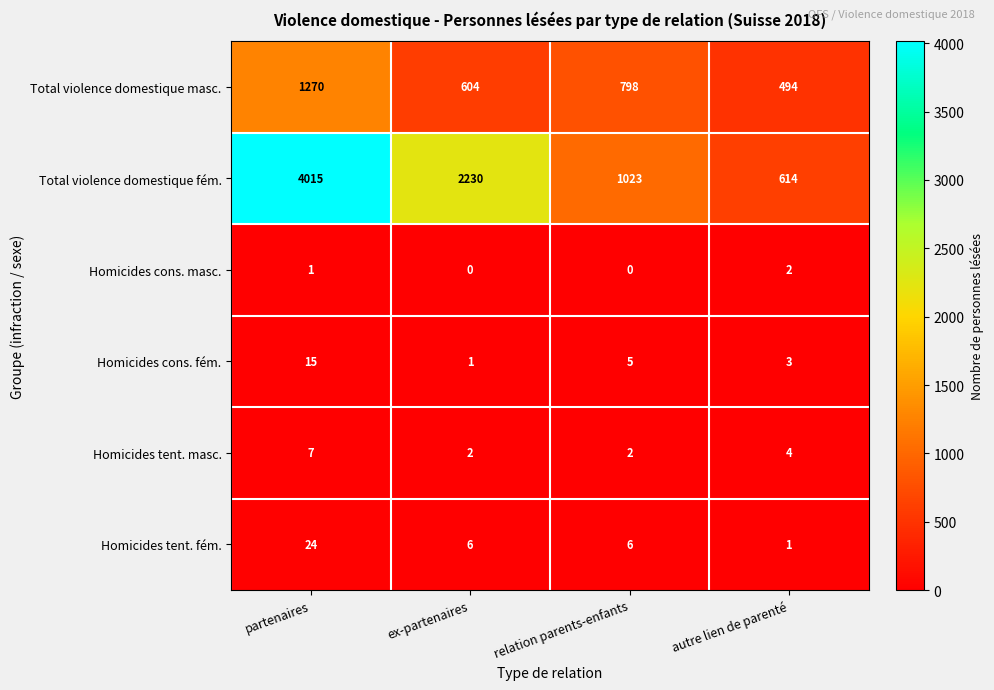

Which category has the highest value in the Homicides cons. fém. series?

partenaires